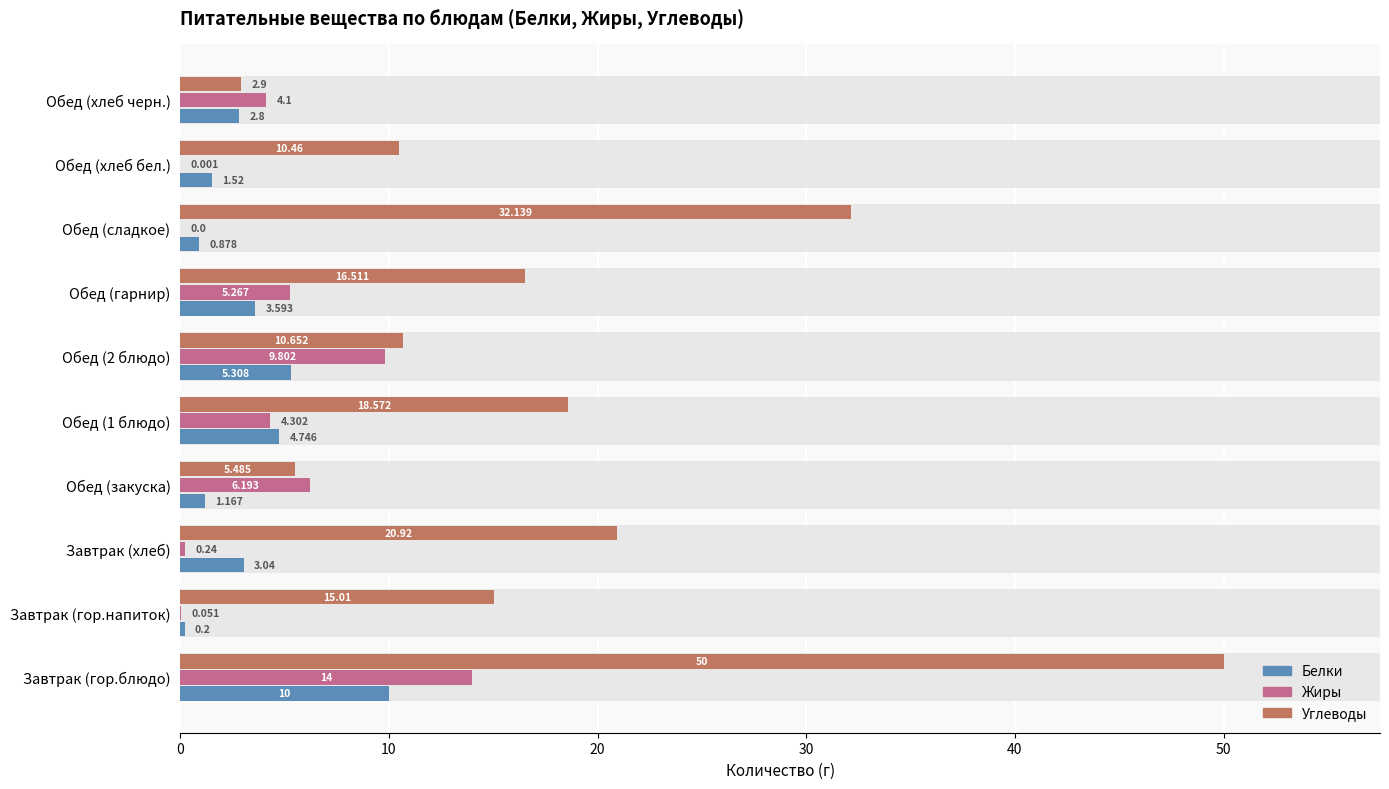

At how many categories does at least one series exceed 18?

4